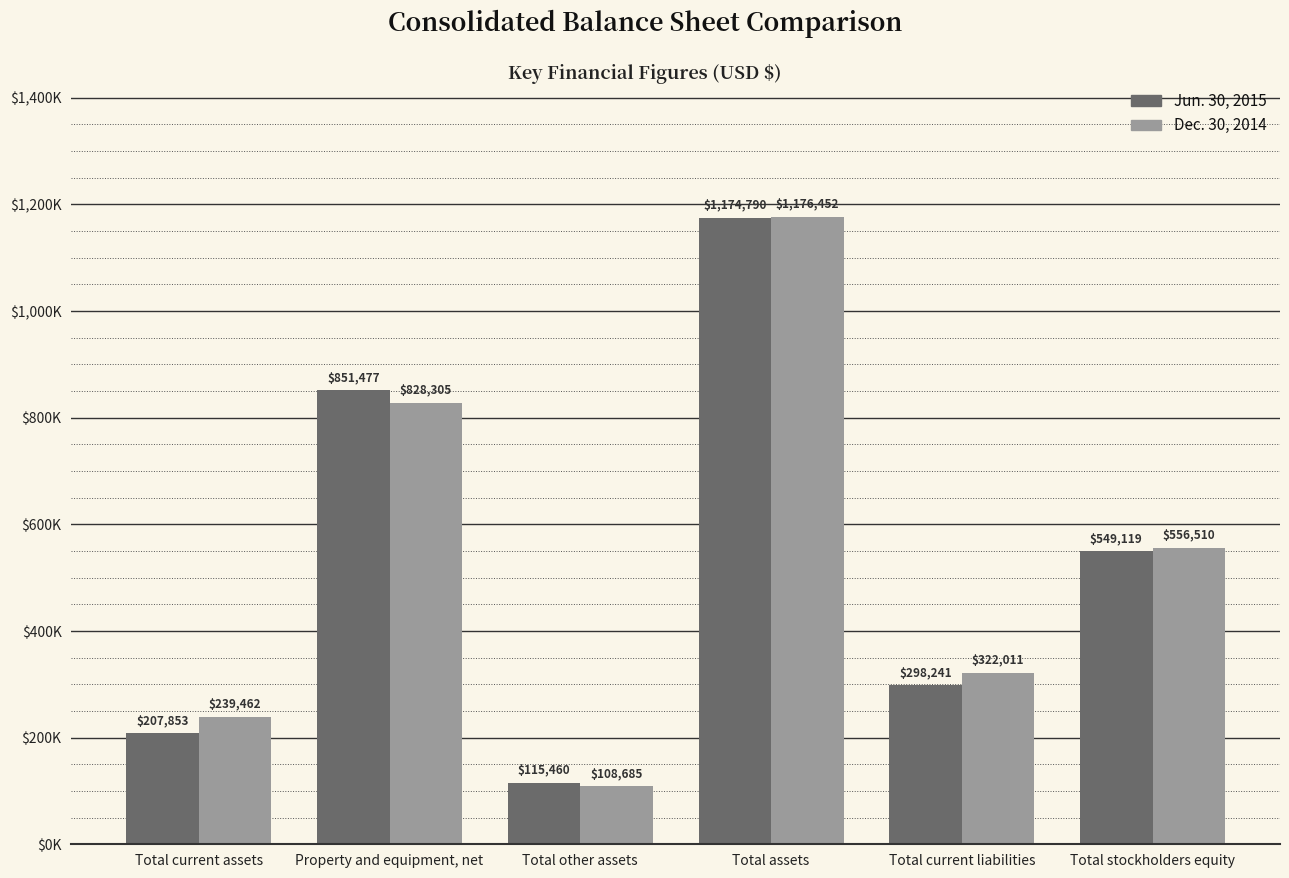

Between Total other assets and Total assets, which series saw the biggest shift?

Dec. 30, 2014